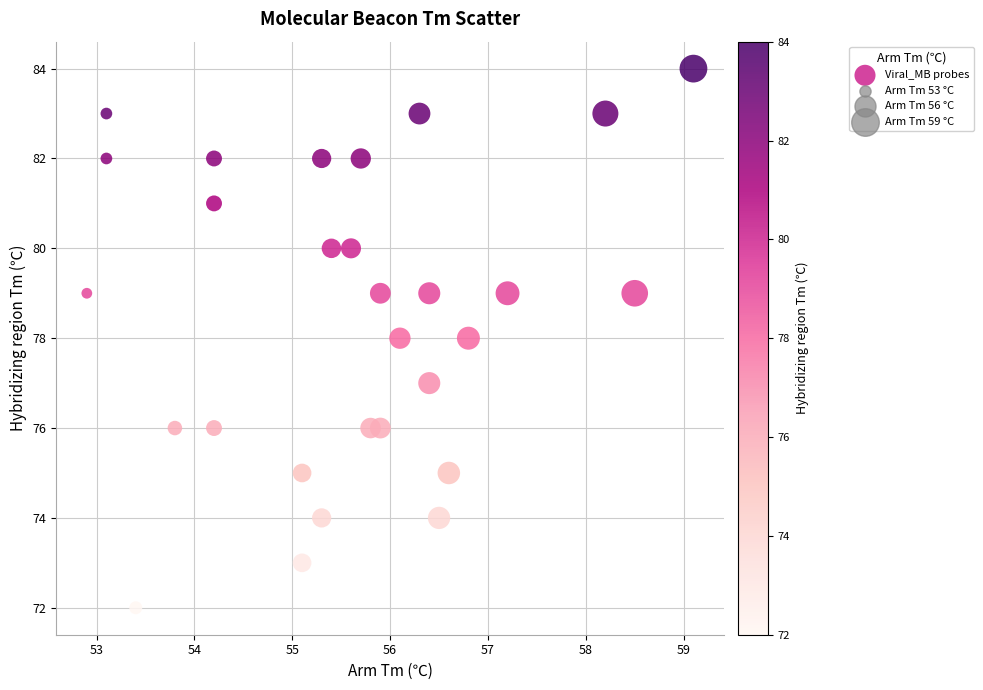

What is the range of Y values (max minus min)?

12